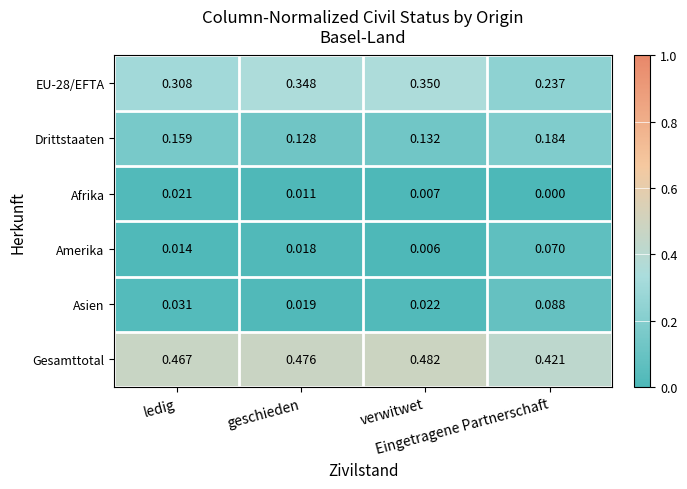

Reading left to right, extract all data points from this chart.

EU-28/EFTA: ledig=0.3	geschieden=0.3	verwitwet=0.3	Eingetragene Partnerschaft=0.2
Drittstaaten: ledig=0.2	geschieden=0.1	verwitwet=0.1	Eingetragene Partnerschaft=0.2
Afrika: ledig=0.0	geschieden=0.0	verwitwet=0.0	Eingetragene Partnerschaft=0.0
Amerika: ledig=0.0	geschieden=0.0	verwitwet=0.0	Eingetragene Partnerschaft=0.1
Asien: ledig=0.0	geschieden=0.0	verwitwet=0.0	Eingetragene Partnerschaft=0.1
Gesamttotal: ledig=0.5	geschieden=0.5	verwitwet=0.5	Eingetragene Partnerschaft=0.4